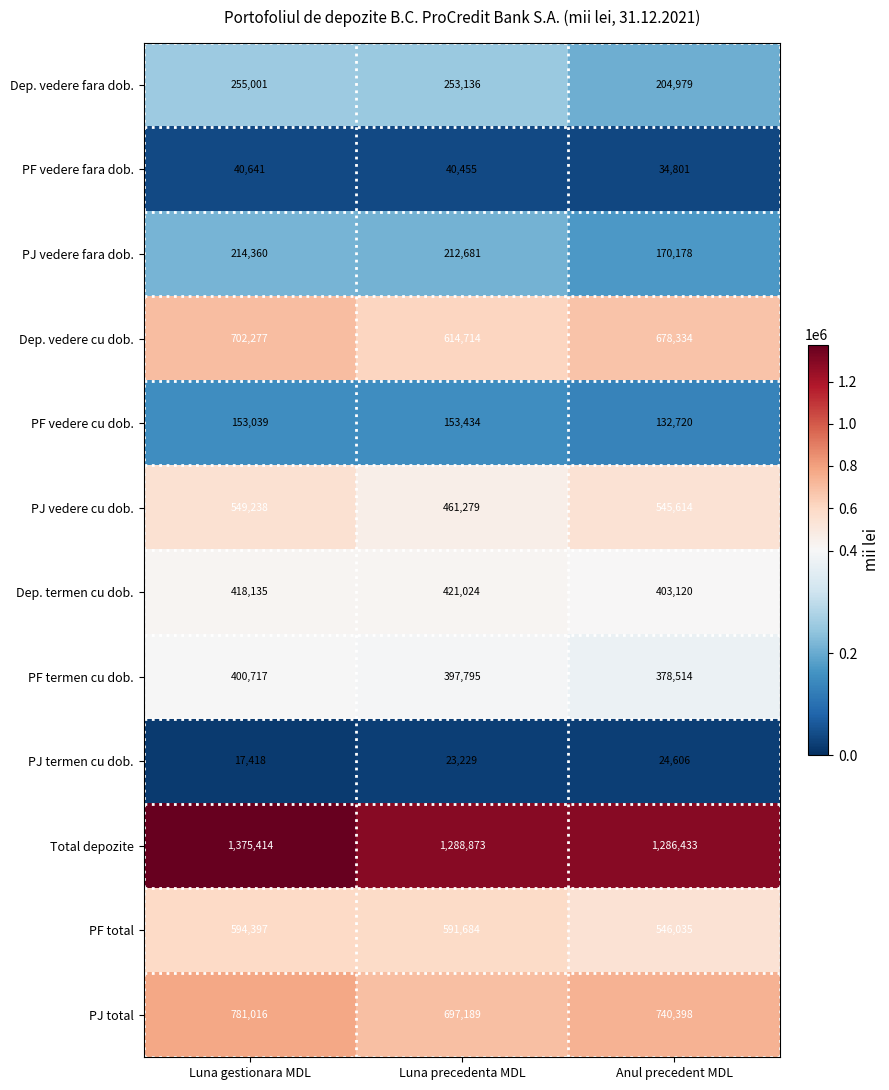

Which series has the largest total across all categories?

Total depozite